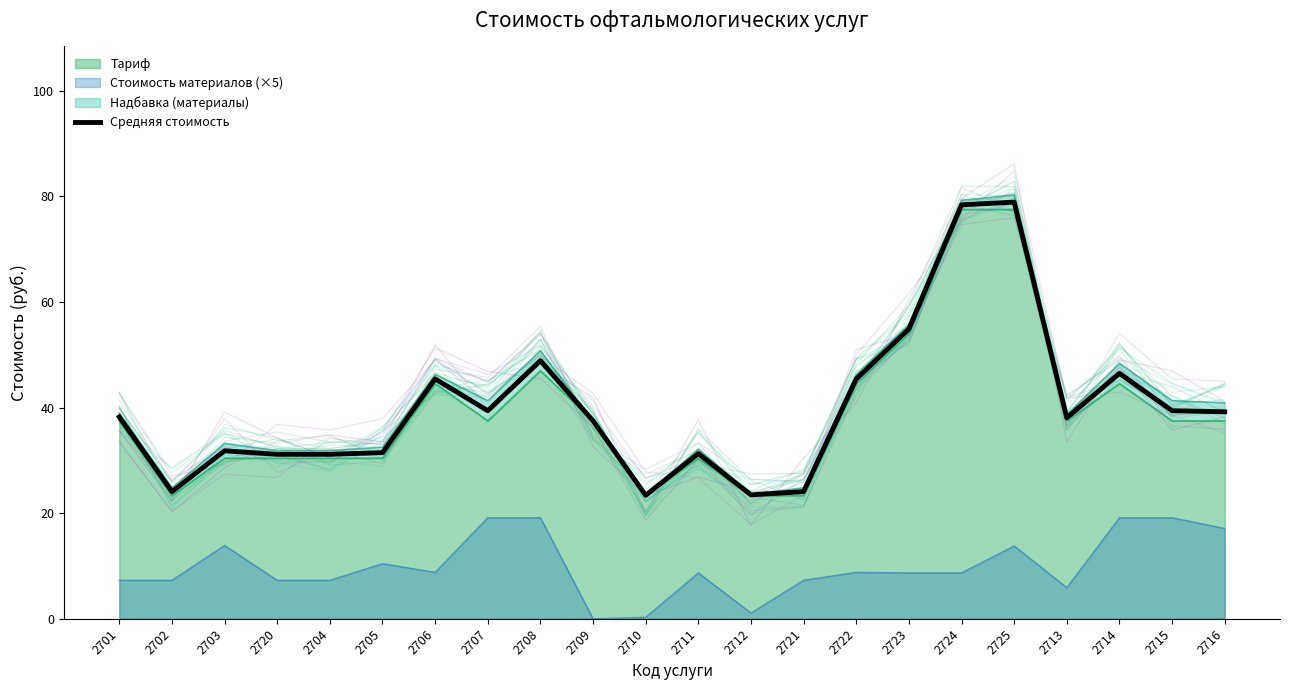

What is the label of the 20th point from the left?

2714